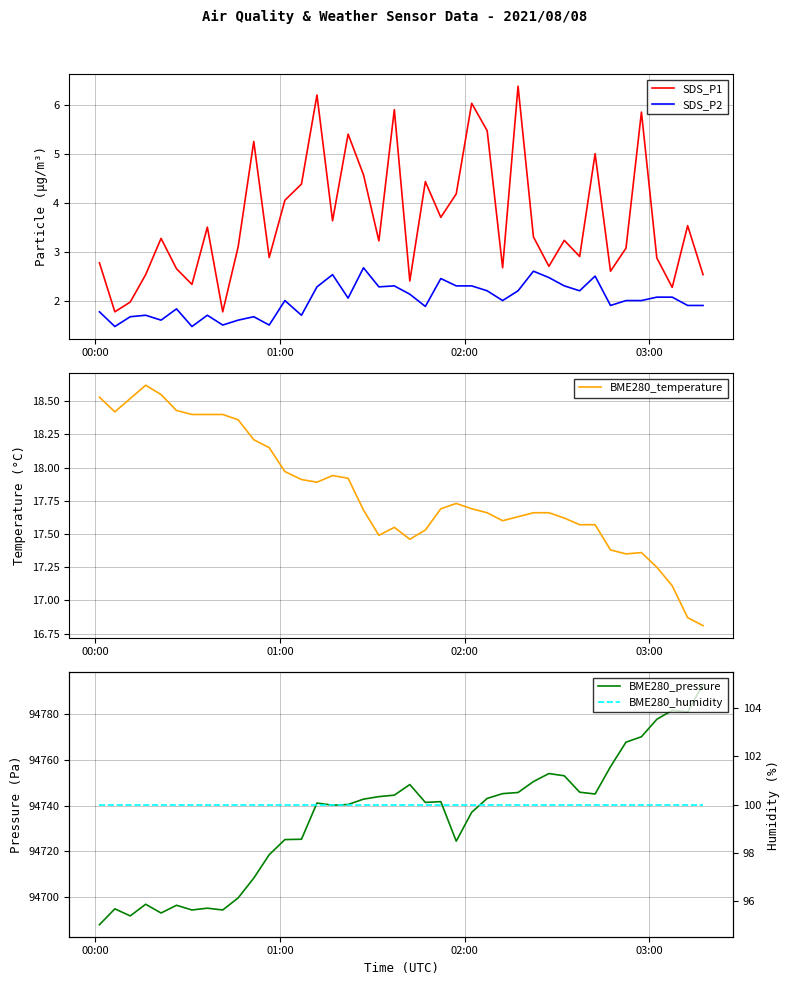

True or false: BME280_temperature and SDS_P1 intersect in this chart.

False